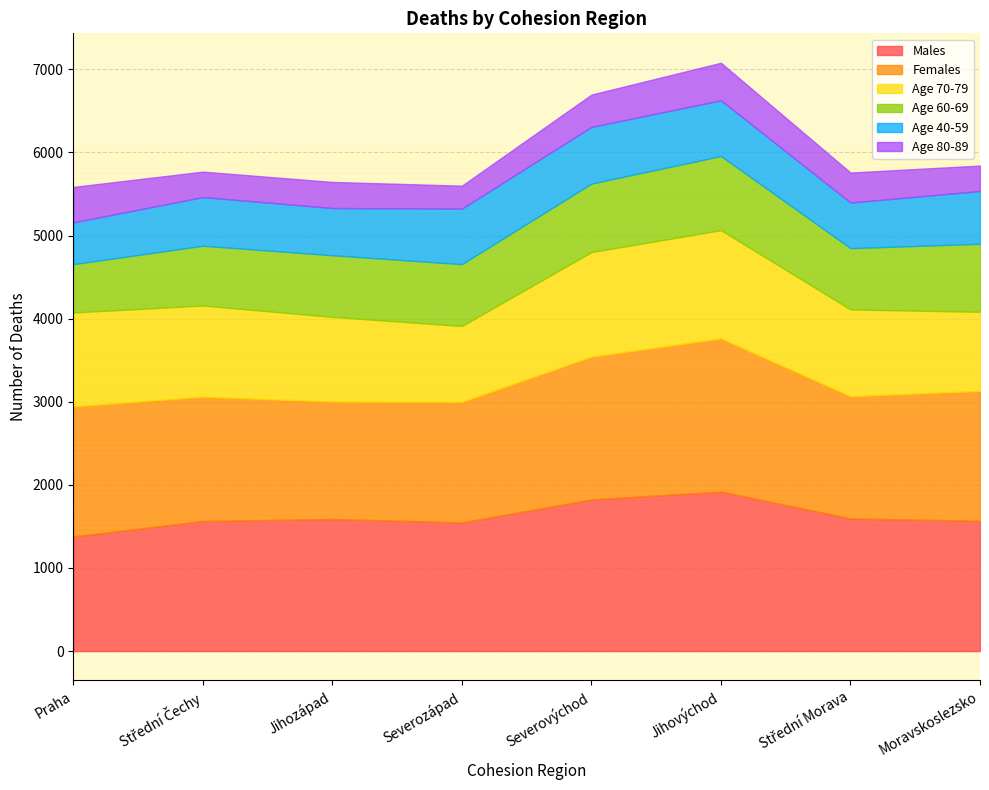

What is the difference between the highest and lowest values at Severozápad?

1272